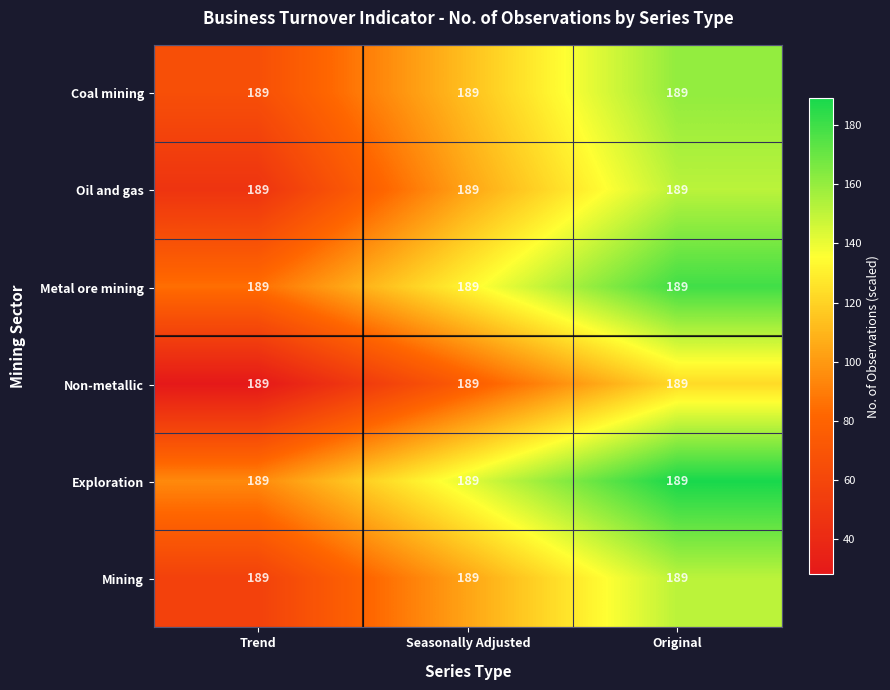

Is the value of Non-metallic at Trend greater than the value of Exploration at Trend?

No